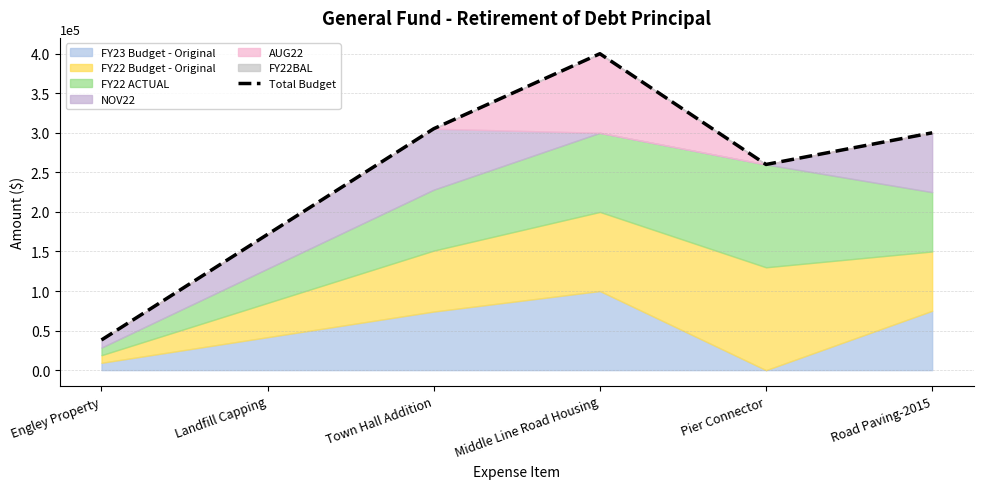

Between Landfill Capping and Pier Connector, which is larger?

Pier Connector